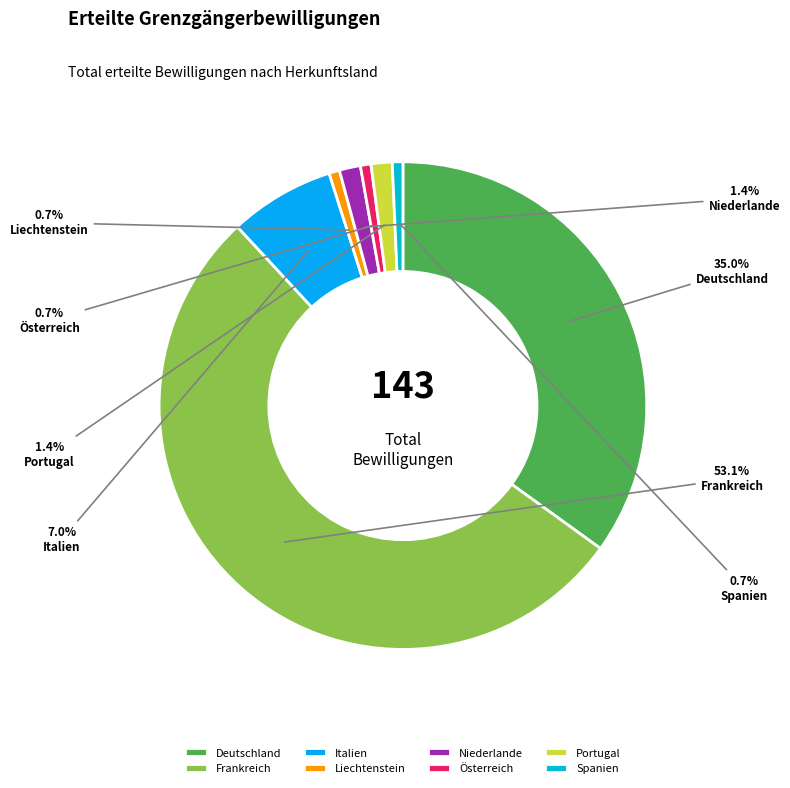

Combined, what portion of the pie is Österreich and Spanien?

1.4%